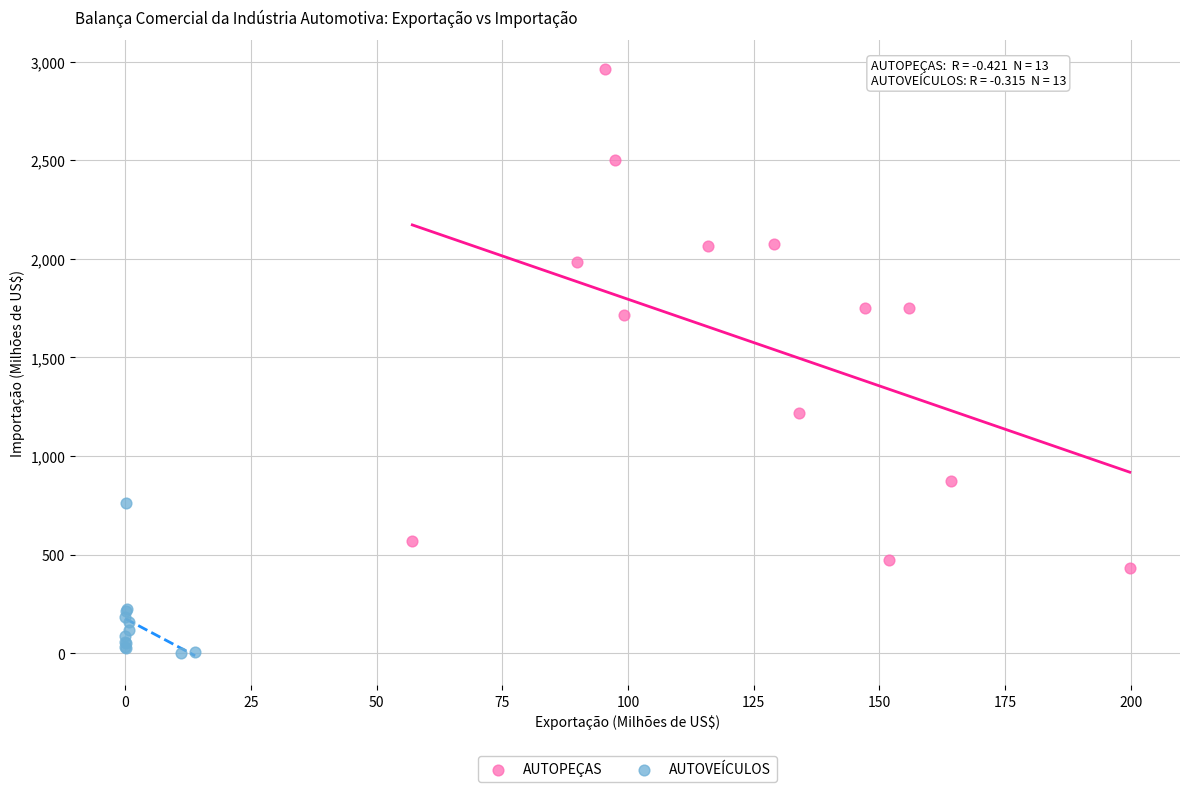

Which series contains the lowest Y value?

AUTOVEÍCULOS